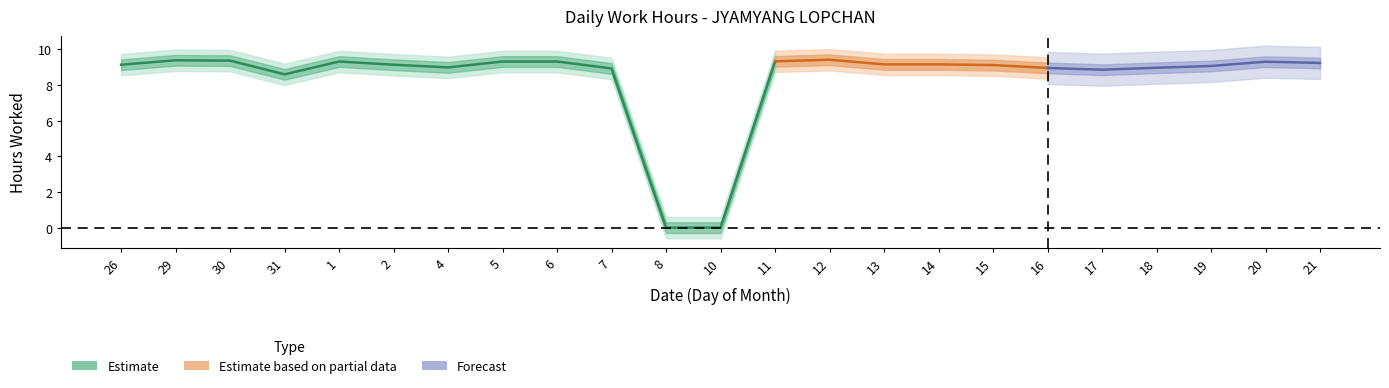

The value at 2 is 15.0. True or false?

False